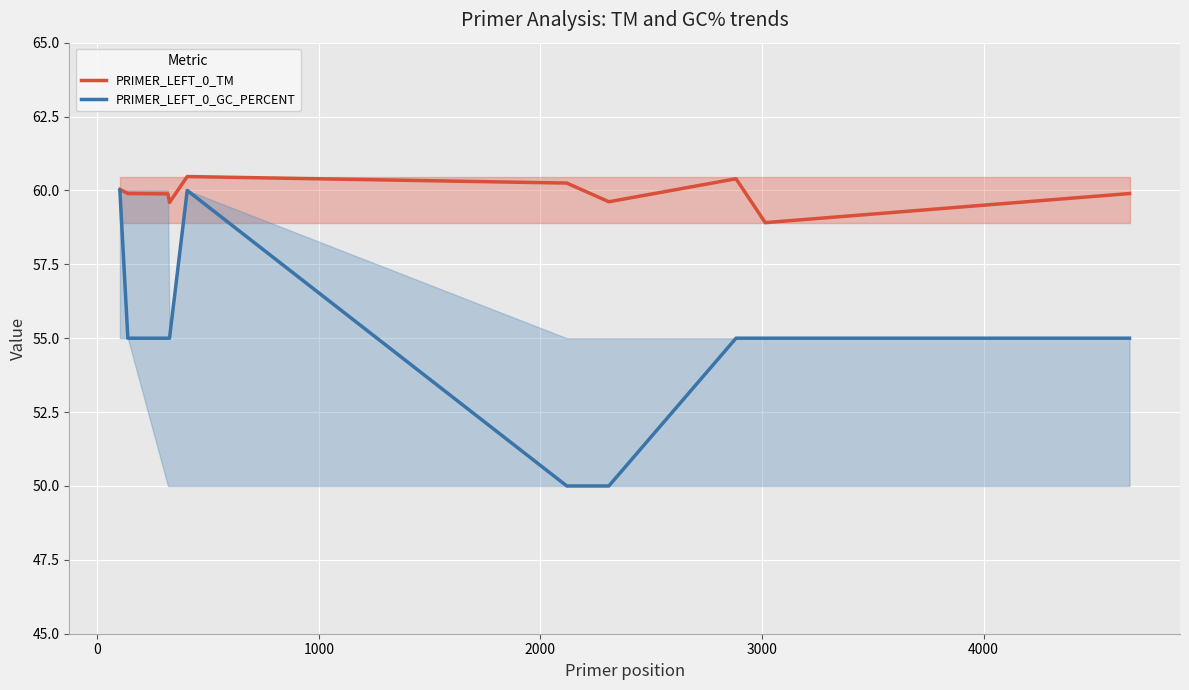

Rank the series by their average value, from highest to lowest.

PRIMER_LEFT_0_TM, PRIMER_LEFT_0_GC_PERCENT